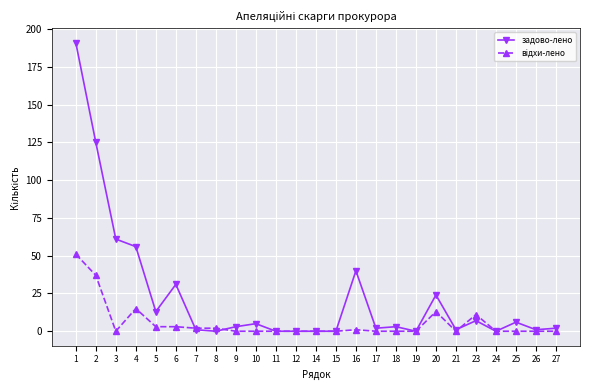

Is it true that задово-лено equals 2 at 27?

True